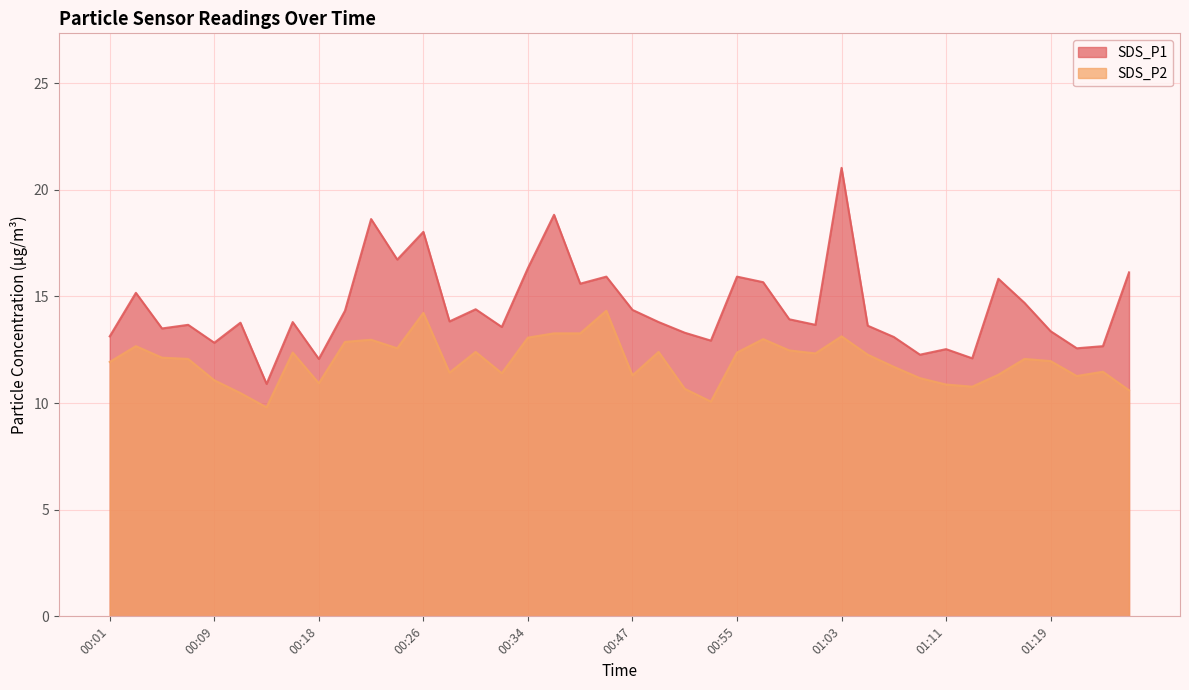

Where does the SDS_P2 series first go above 12?

00:03